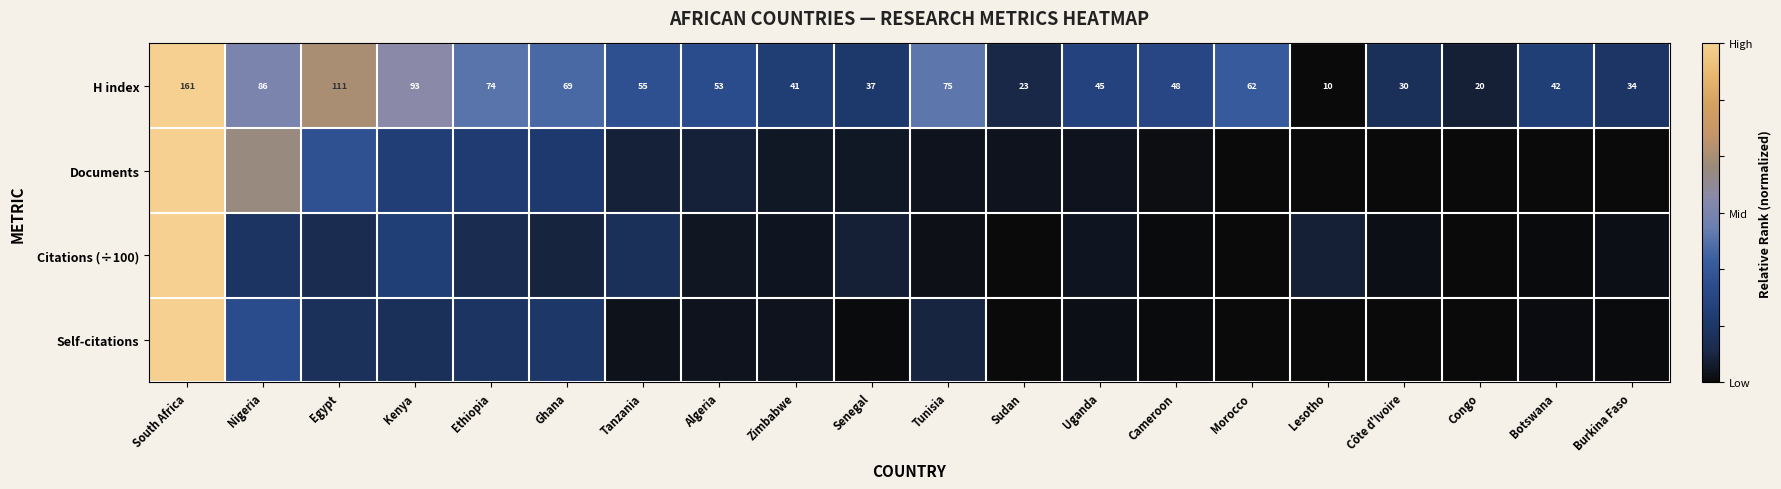

Where does the H index series first go above 53?

South Africa